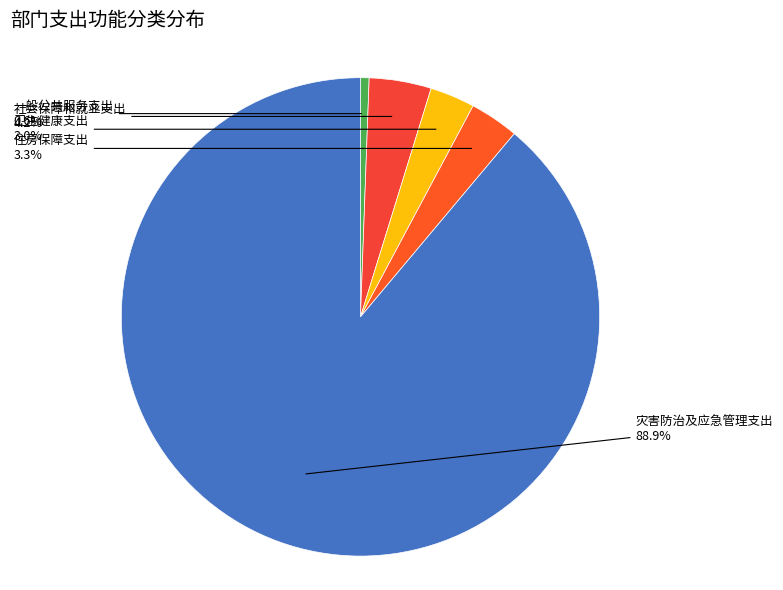

Which slice is the largest?

灾害防治及应急管理支出